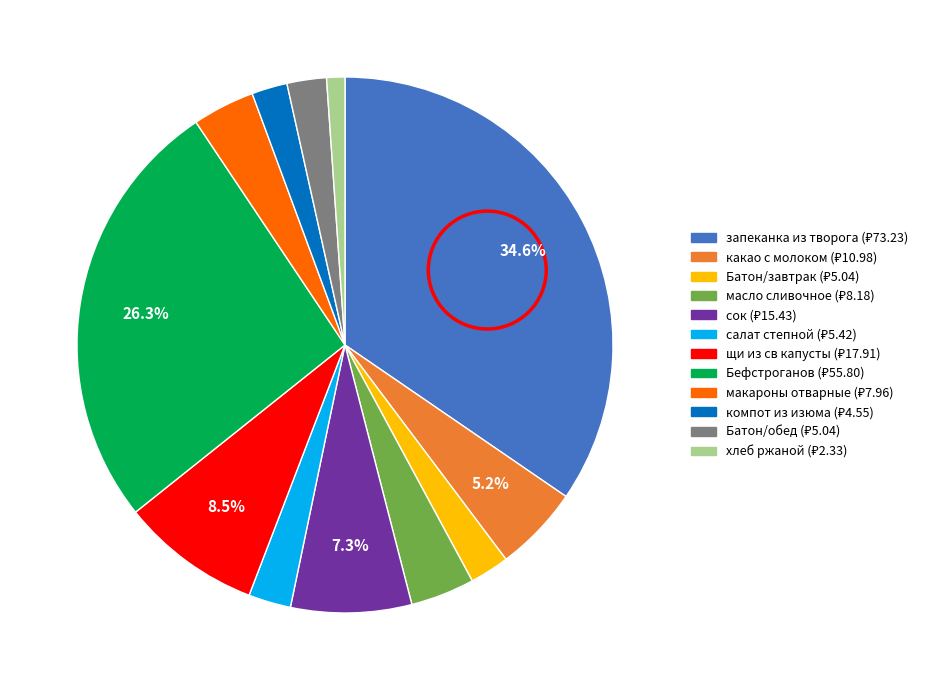

Is there any slice that represents more than half of the pie?

No